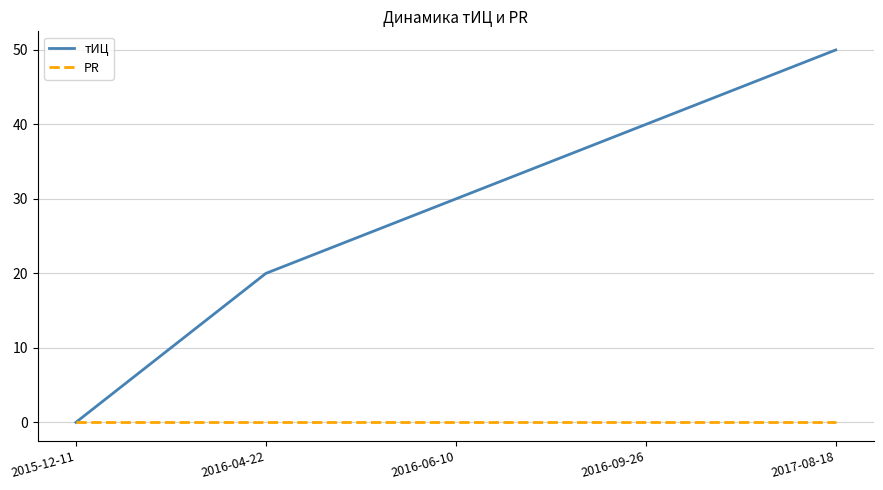

What is the total value across all series at 2017-08-18?

50